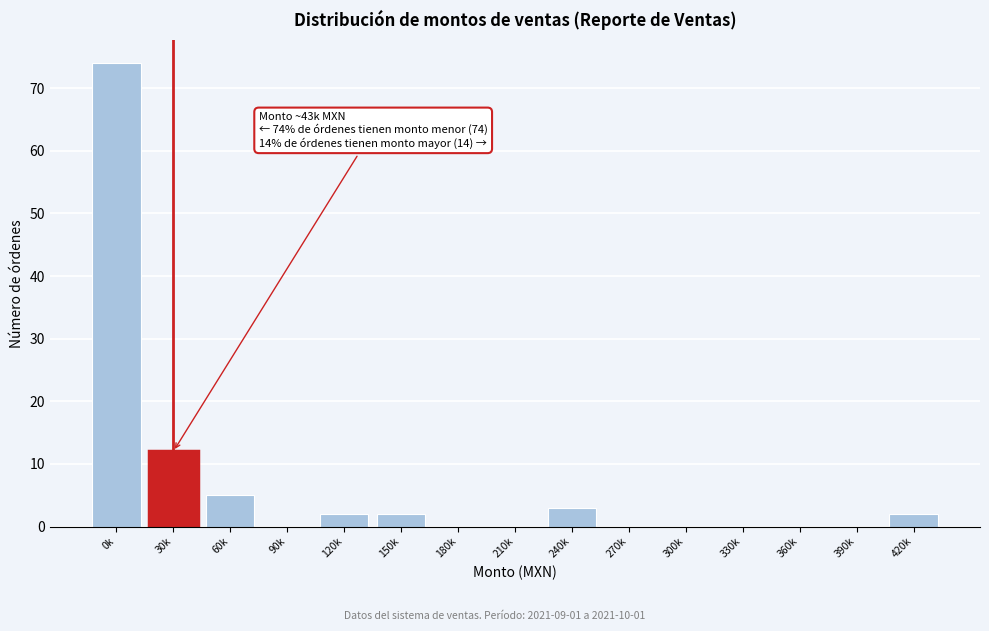

Reading left to right, list all the values displayed in this chart.

0k=74	30k=12	60k=5	90k=0	120k=2	150k=2	180k=0	210k=0	240k=3	270k=0	300k=0	330k=0	360k=0	390k=0	420k=2